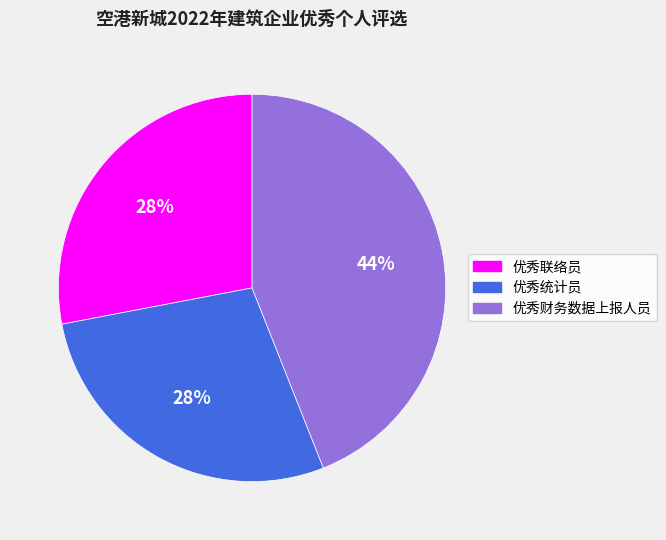

Combined, do 优秀统计员 and 优秀联络员 account for over 50%?

Yes